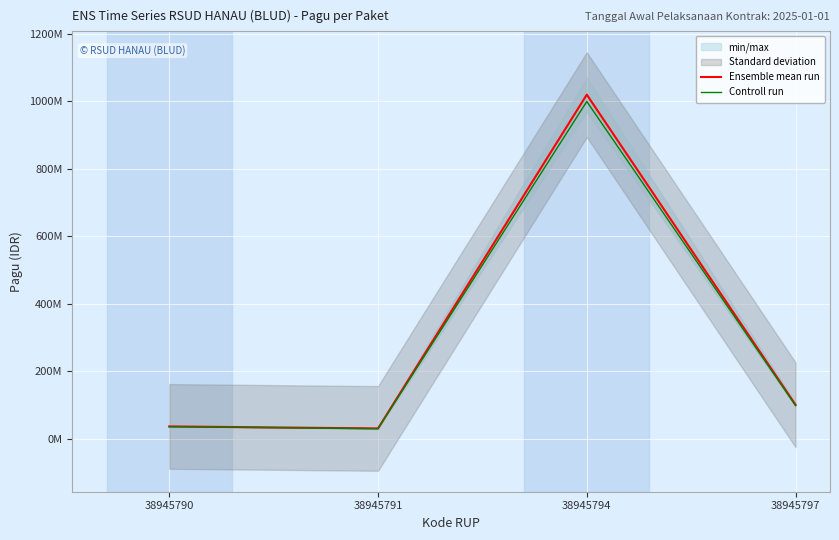

What is the difference between the second highest and second lowest values in the Controll run series?

62720000